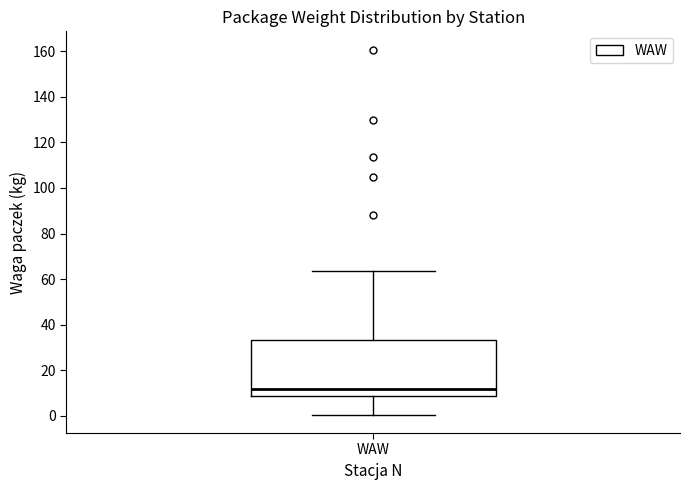

Transcribe this box plot: give where the median line is, the range the box spans, and where the two whiskers end, as read against the y-axis. The values are not printed on the chart, so give them approximately, as read against the axis.

median 12, box 8 to 34, whiskers 0 to 64